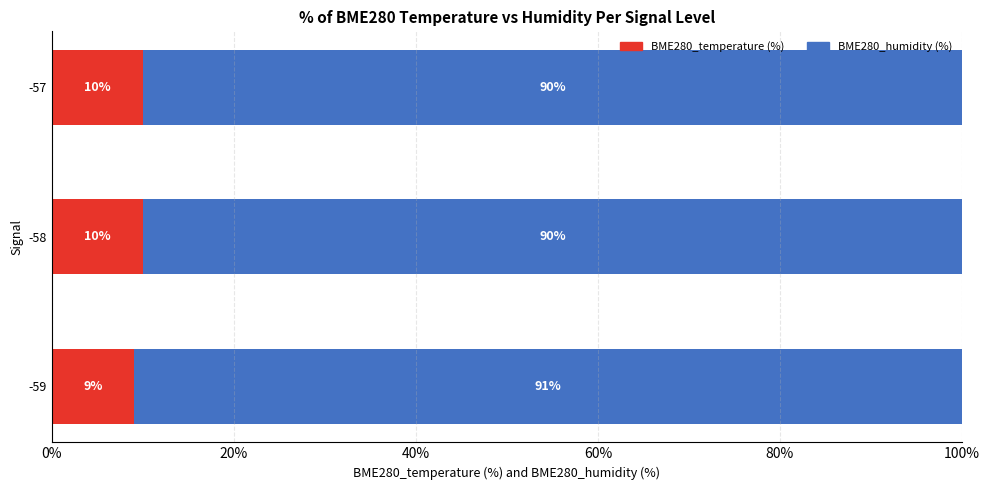

Where is BME280_temperature (%) nearest to the value 9?

-59